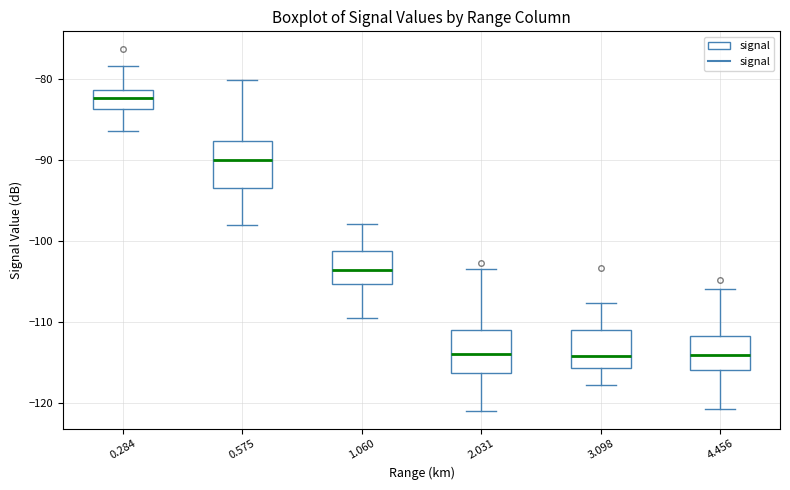

Reading left to right, read every box against the y-axis: the position of its median line, the range the box covers, and the ends of its whiskers. The values are not printed on the chart, so give them approximately, as read against the axis.

0.284: median -82, box -84 to -81, whiskers -86 to -78
0.575: median -90, box -93 to -88, whiskers -98 to -80
1.060: median -103, box -105 to -101, whiskers -109 to -98
2.031: median -114, box -116 to -111, whiskers -121 to -103
3.098: median -114, box -116 to -111, whiskers -118 to -108
4.456: median -114, box -116 to -112, whiskers -121 to -106